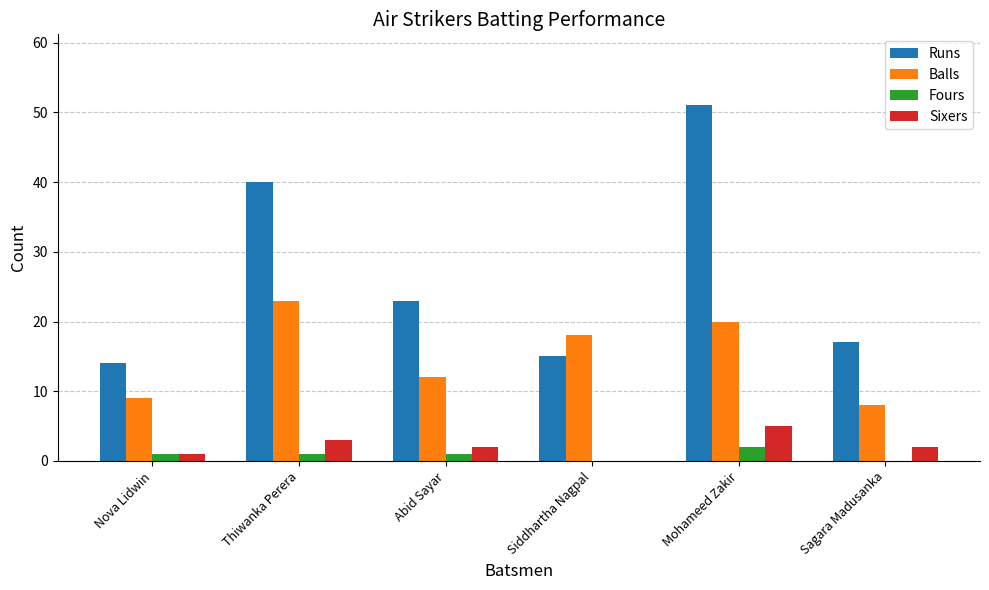

Between Abid Sayar and Mohameed Zakir, which series saw the biggest shift?

Runs